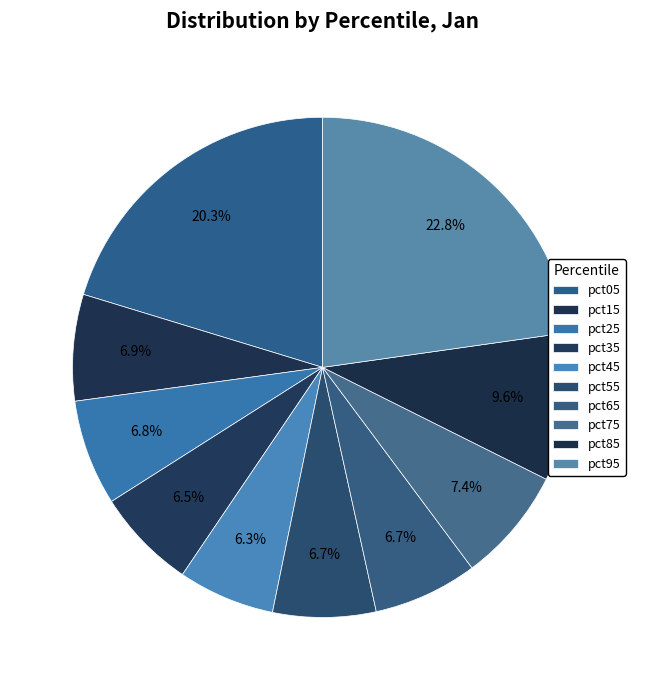

The pct05 slice represents 8% of the pie. True or false?

False